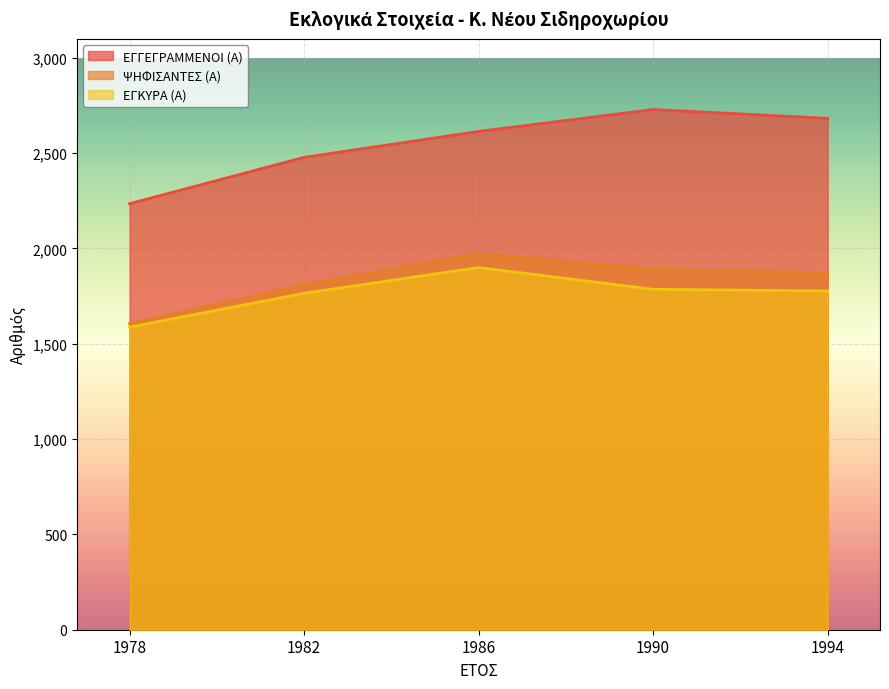

What is the value of the ΕΓΚΥΡΑ (Α) point at the 1st from the left?

1587